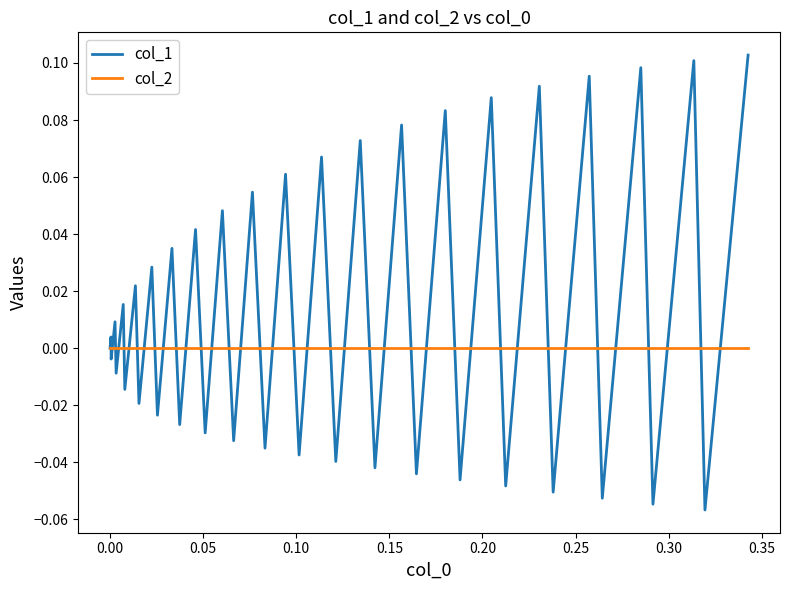

Which series has the largest total across all categories?

col_1